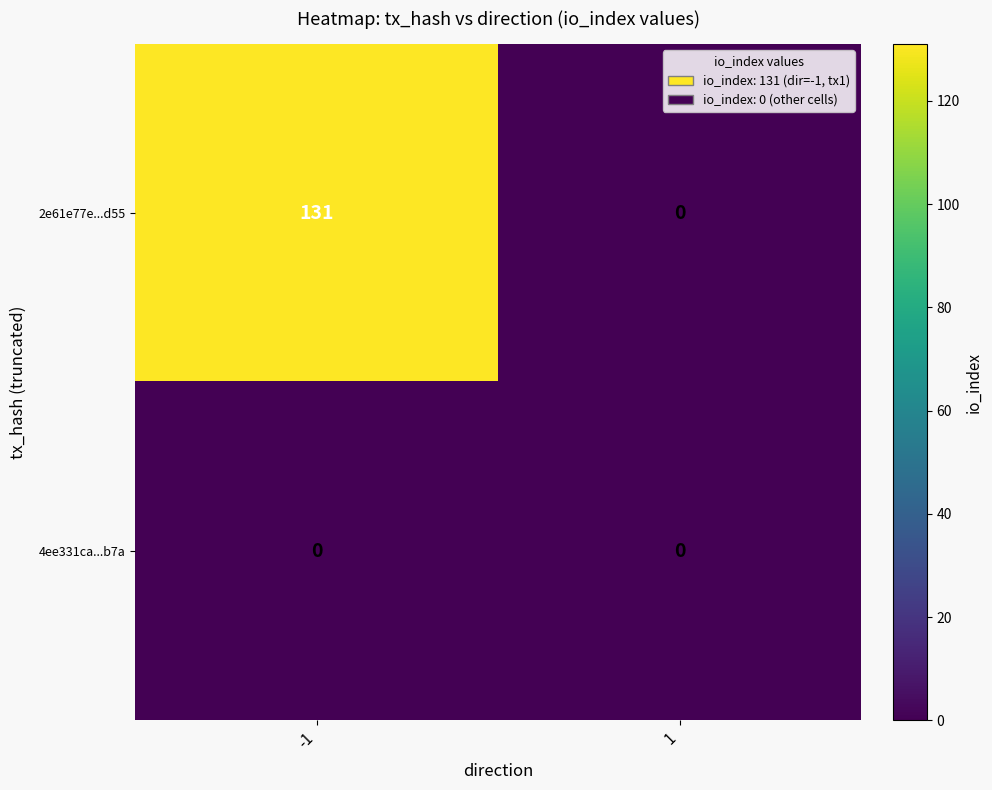

Which series has the widest spread of values?

2e61e77e...d55